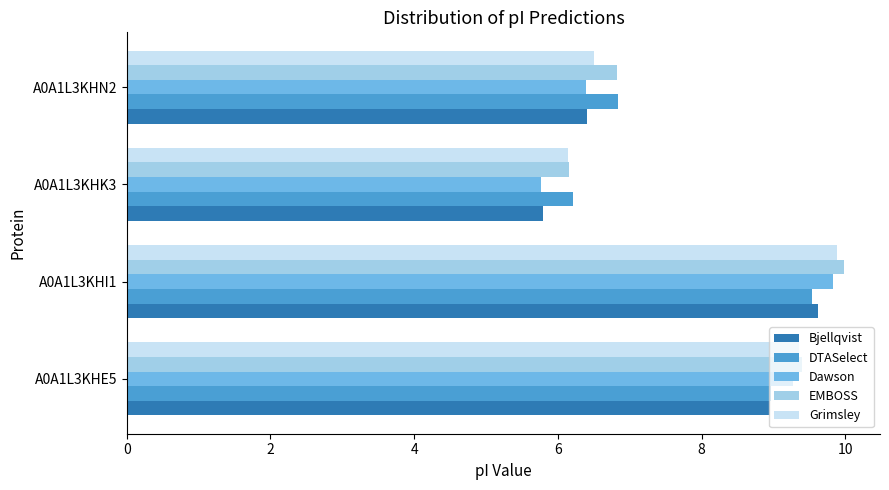

Which series has the widest spread of values?

Dawson